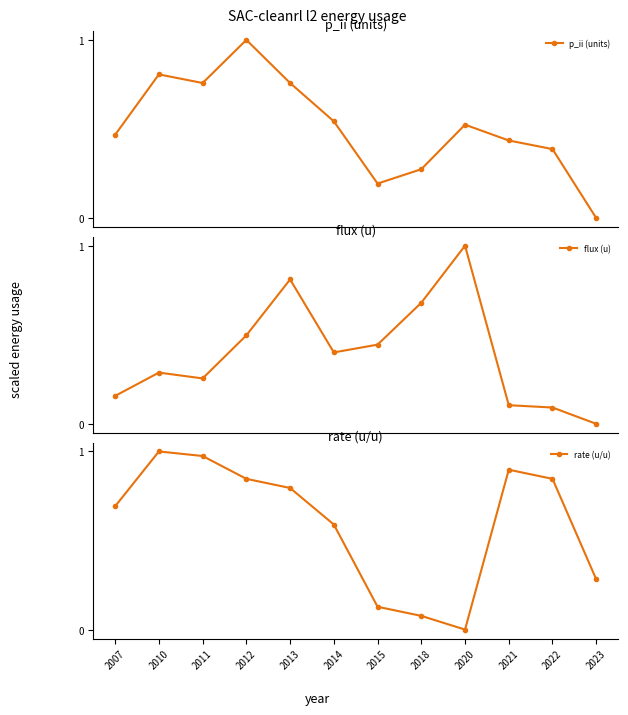

Does the chart have visible grid lines?

No